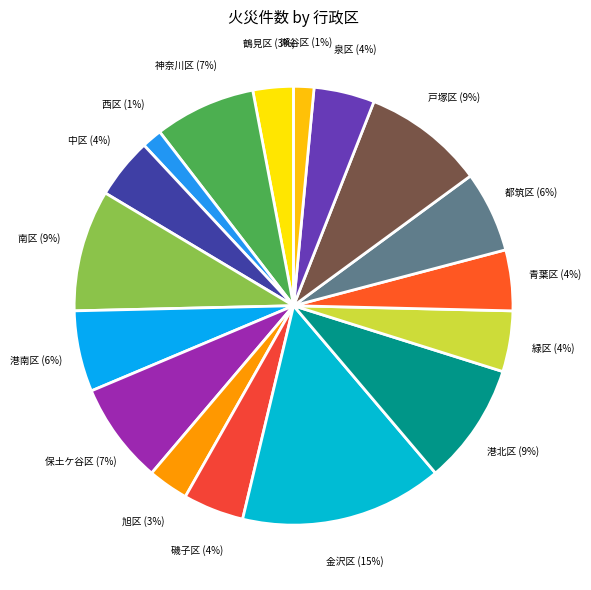

What is the largest slice in the pie chart?

金沢区